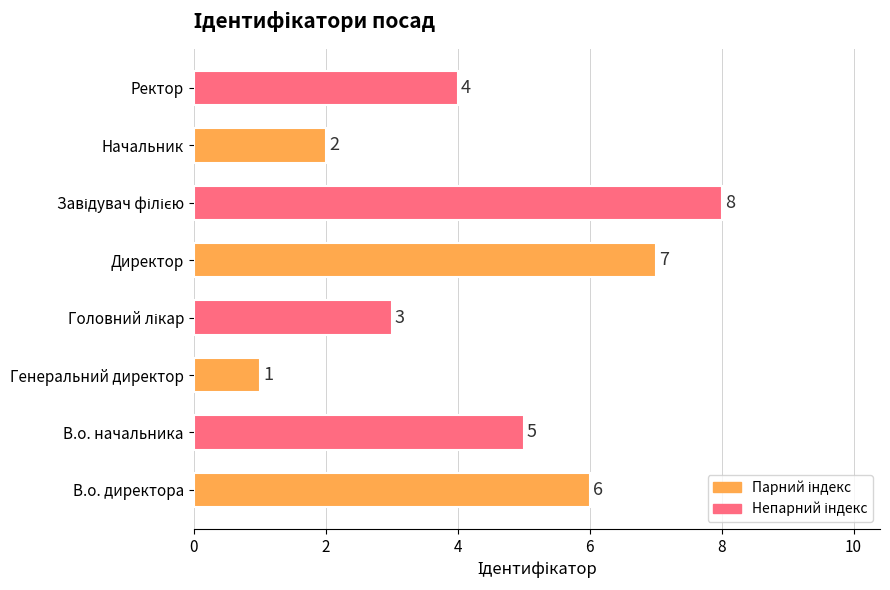

Between Генеральний директор and Начальник, which is larger?

Начальник